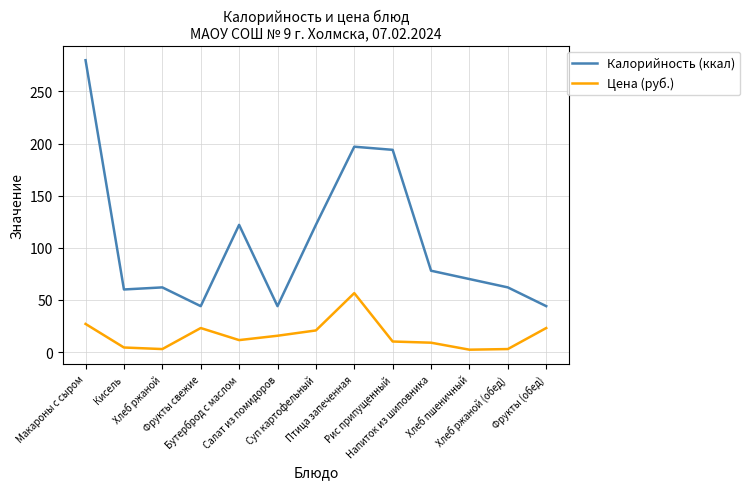

True or false: Калорийность (ккал) and Цена (руб.) cross at least once.

False